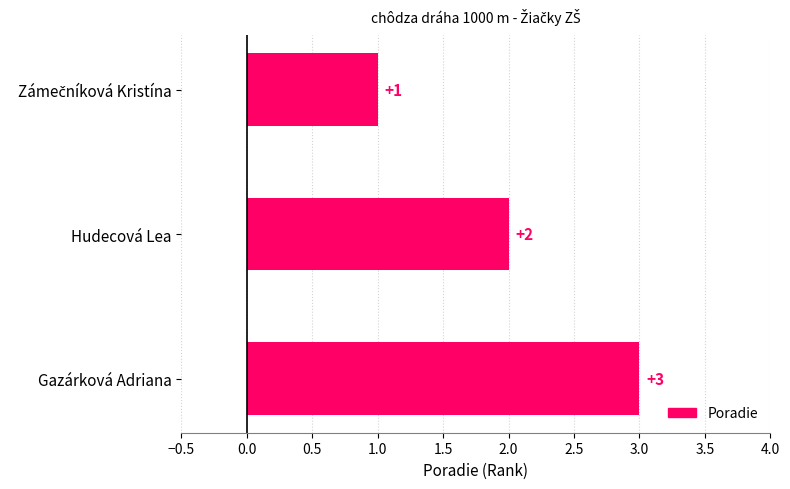

What is the label of the 2nd bar from the bottom?

Hudecová Lea